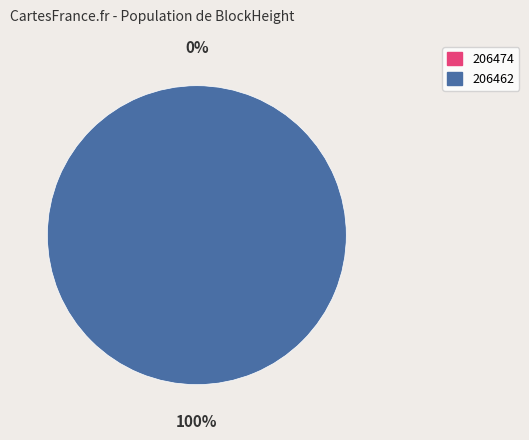

To the nearest percent, what is the average slice percentage?

50%